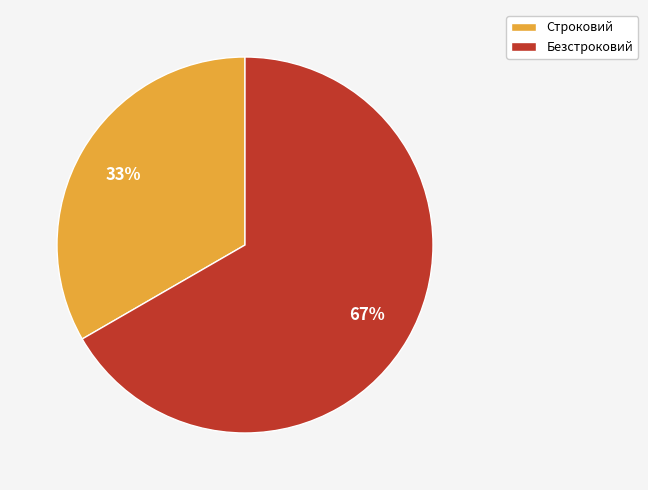

How many segments does this pie chart have?

2